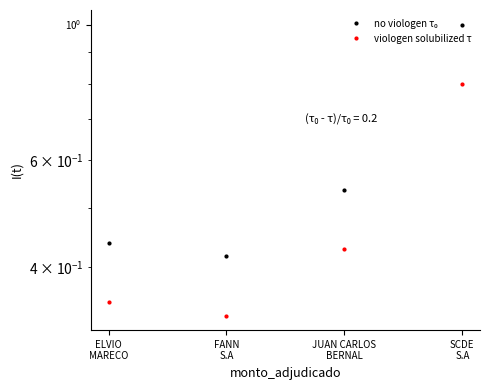

Which series changed the most between JUAN CARLOS
BERNAL and SCDE
S.A?

no viologen τ₀